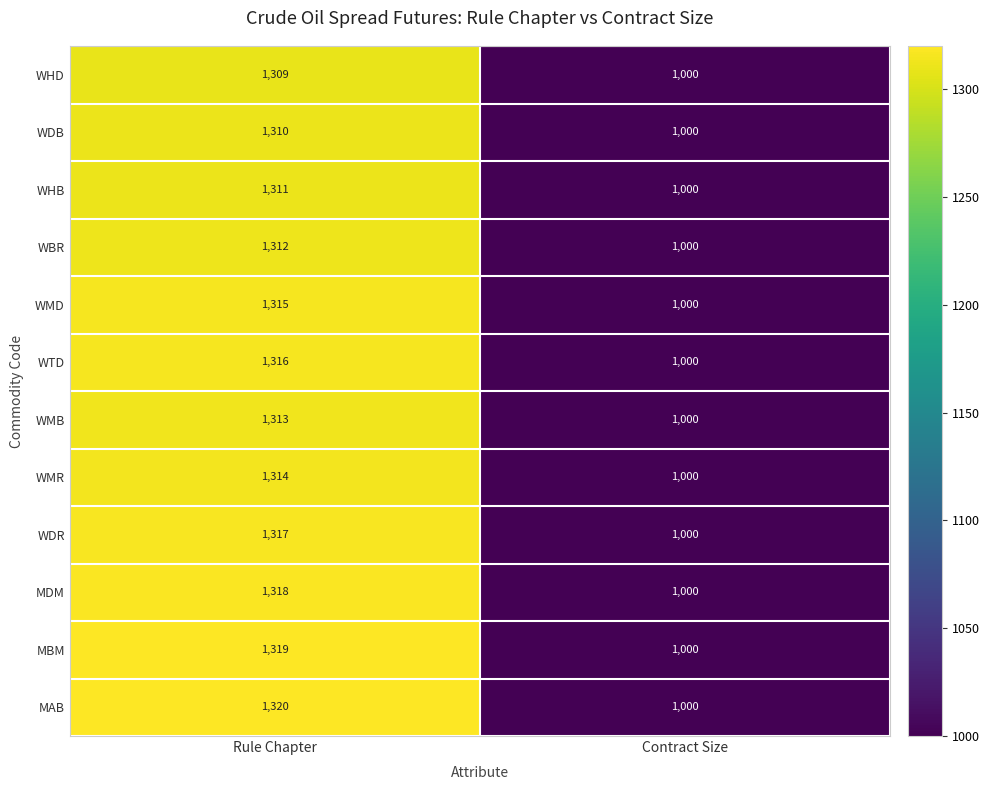

At which category is the sum across all series the highest?

Rule Chapter